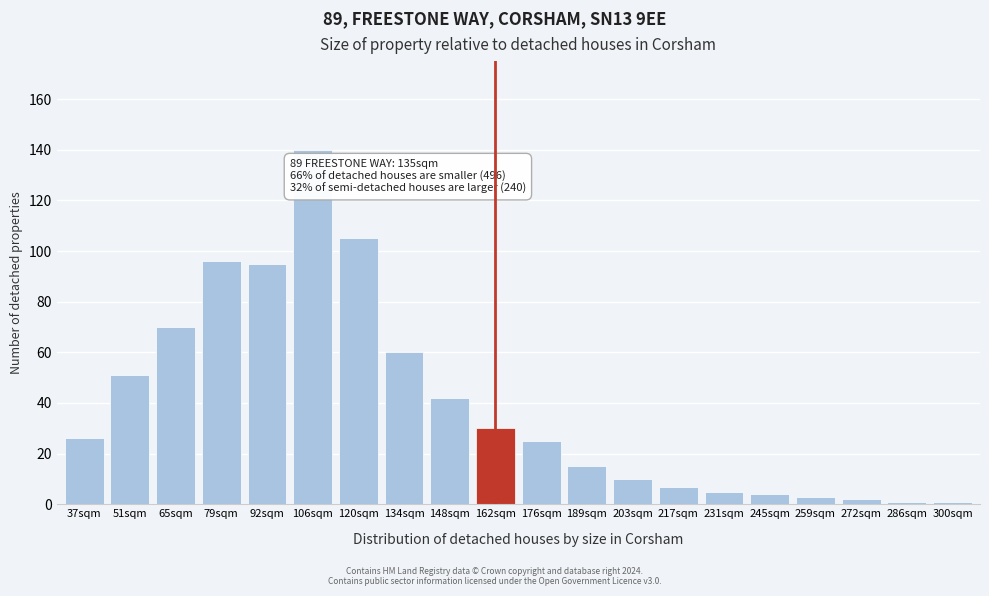

Reading left to right, transcribe all the data shown in this chart.

26	51	70	96	95	140	105	60	42	30	25	15	10	7	5	4	3	2	1	1